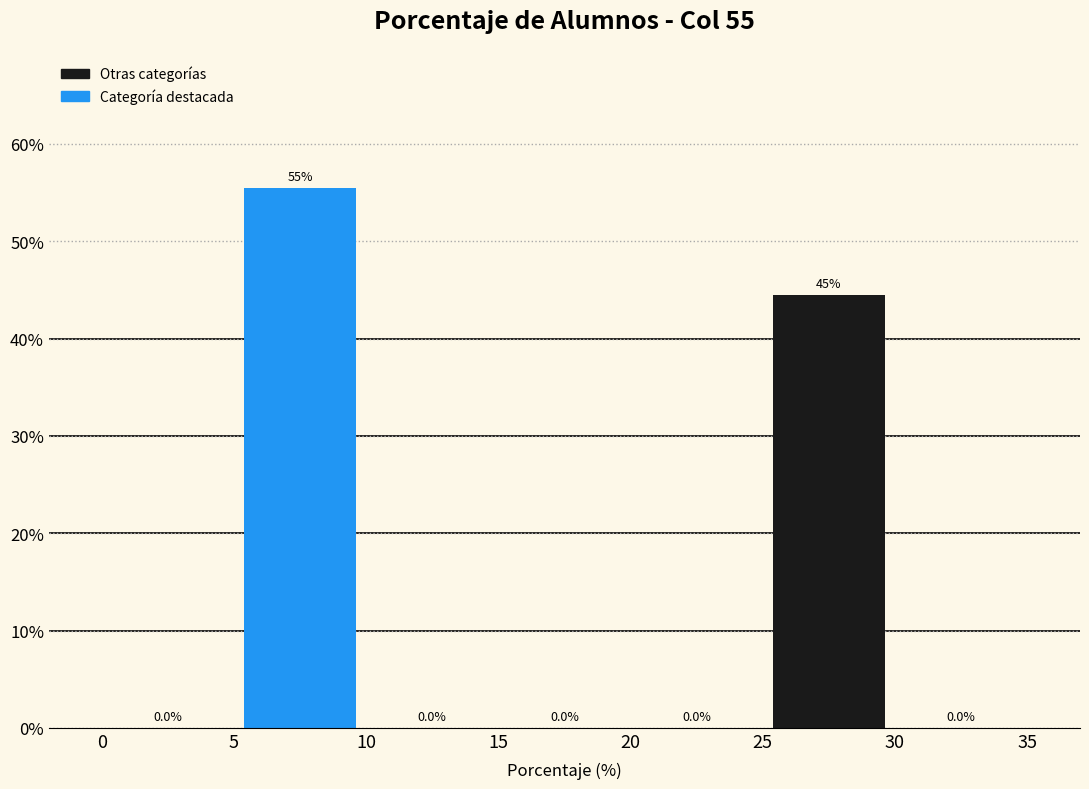

Over which range of the x-axis is the bar tallest?

5 to 10